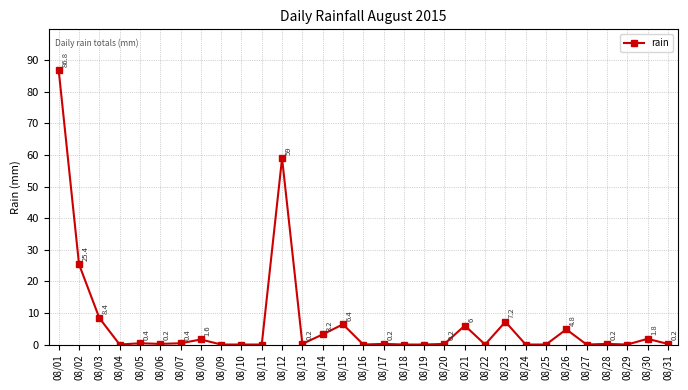

What is the sum of all values?

212.6